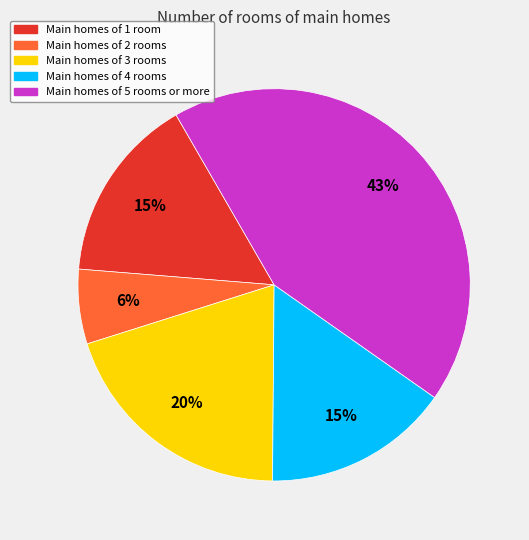

What percentage is the Main homes of 2 rooms slice, to the nearest percent?

6%